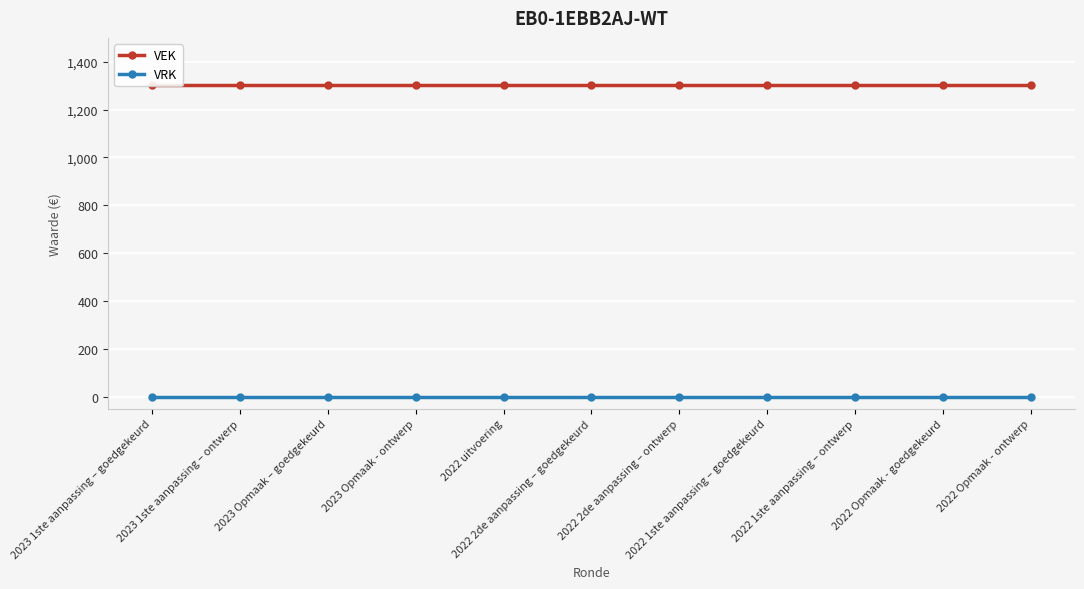

What is the label of the 8th point from the right?

2023 Opmaak - ontwerp